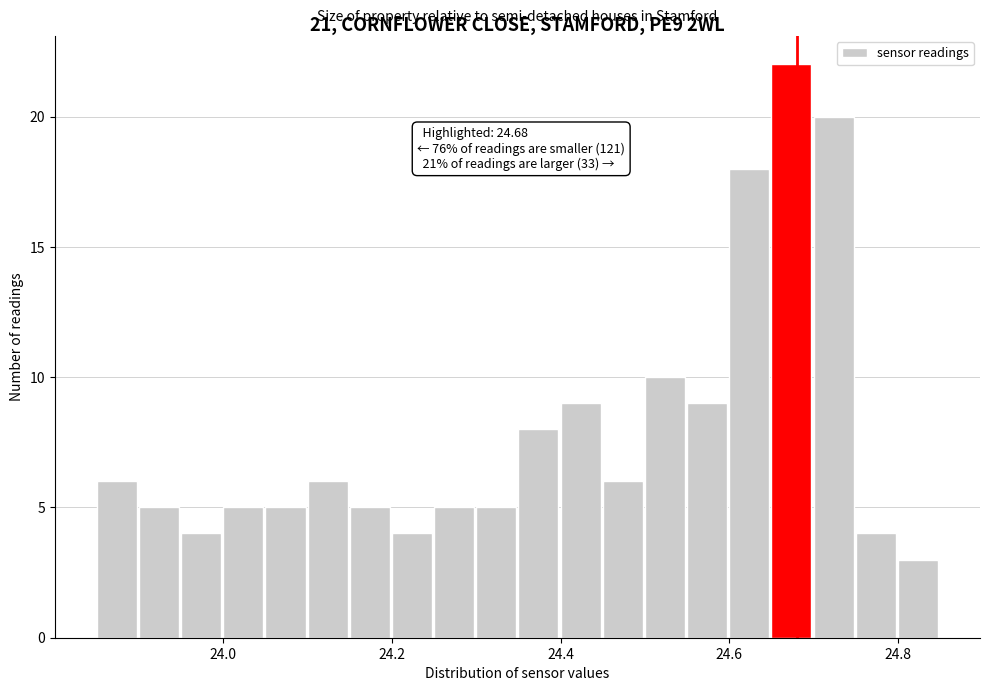

Read against the x-axis, roughly where is the centre of the tallest bar?

24.68